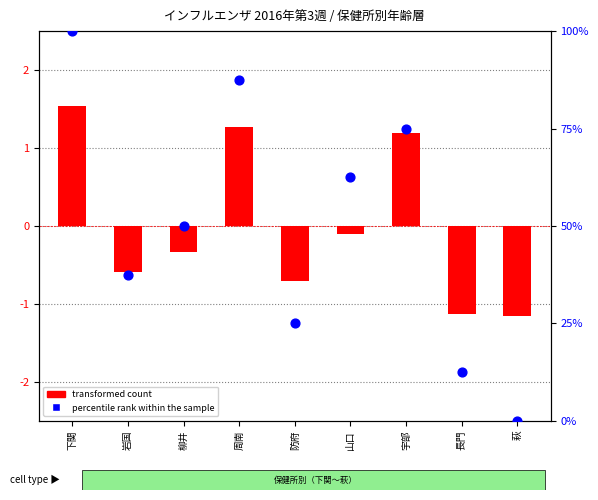

Which series has the largest total across all categories?

percentile rank within the sample